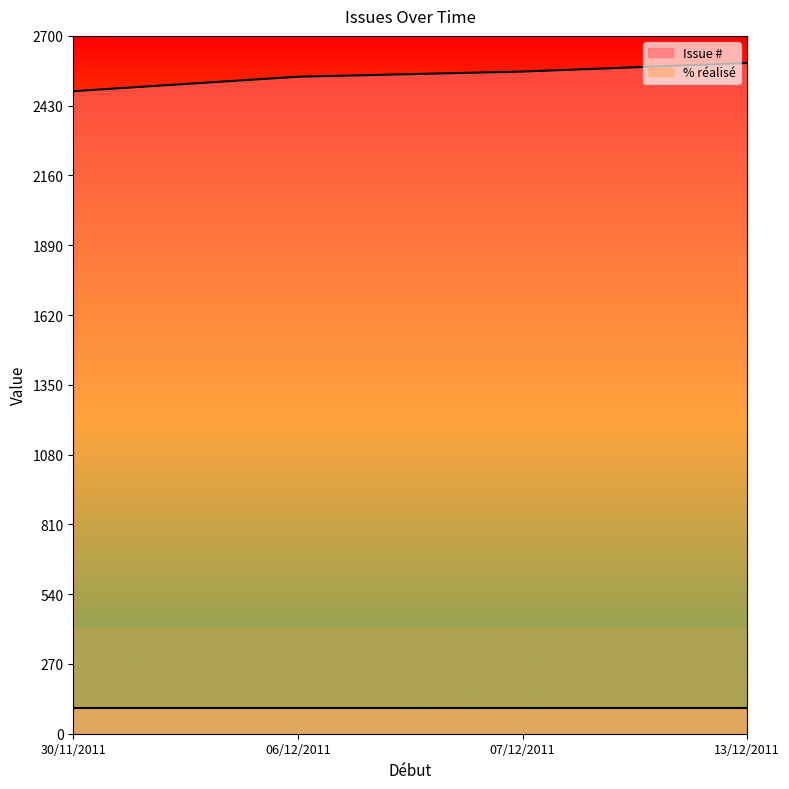

Which category has the lowest value in the Issue # series?

30/11/2011